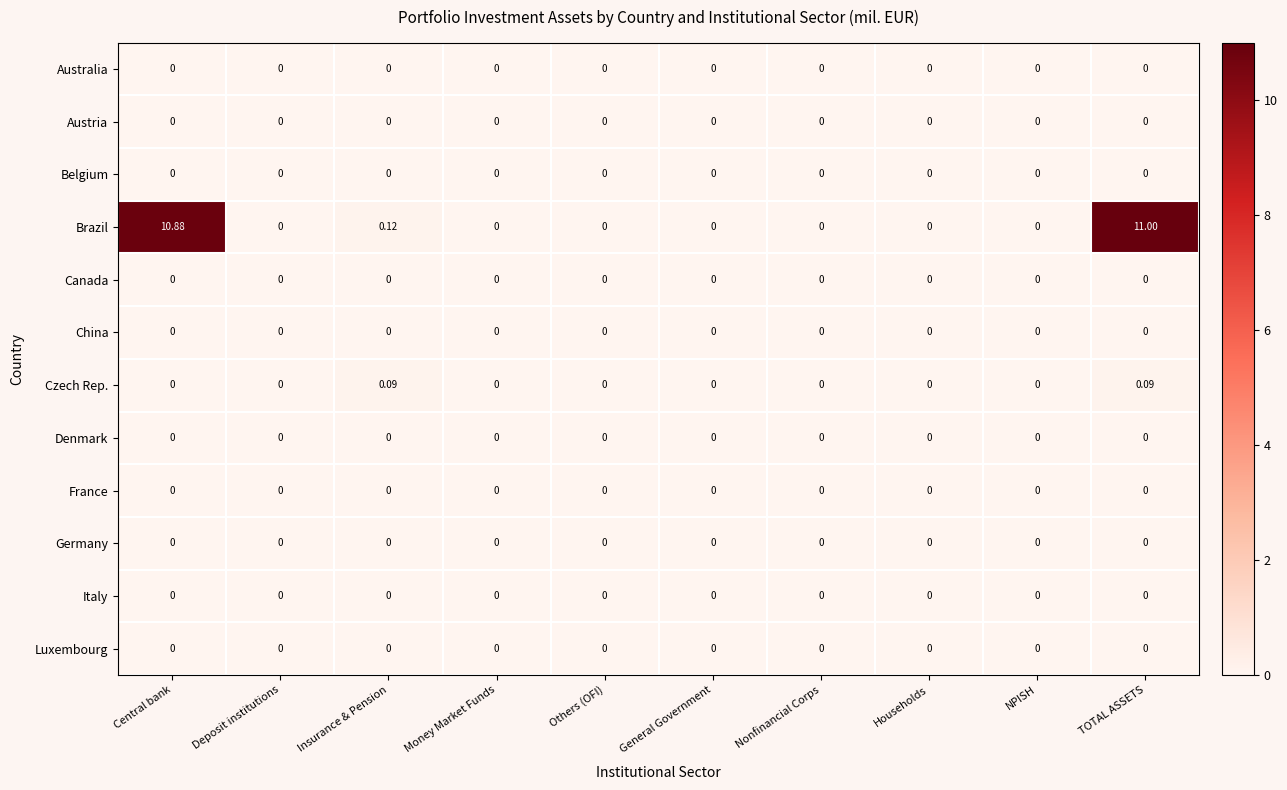

Which series has the largest total across all categories?

Brazil